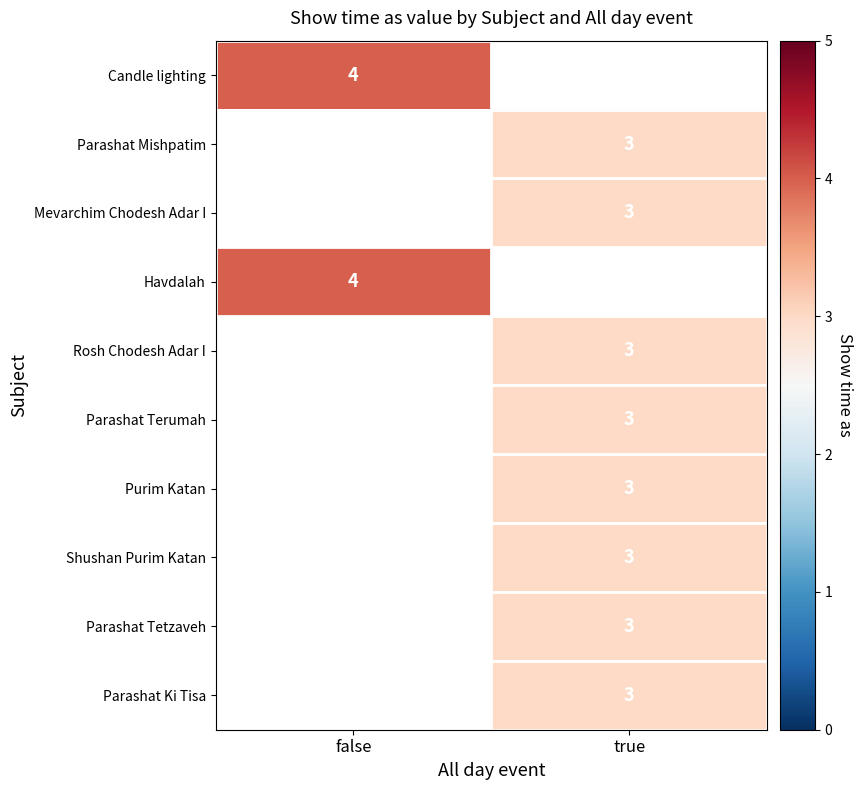

The value of Mevarchim Chodesh Adar I at true is 1. True or false?

False